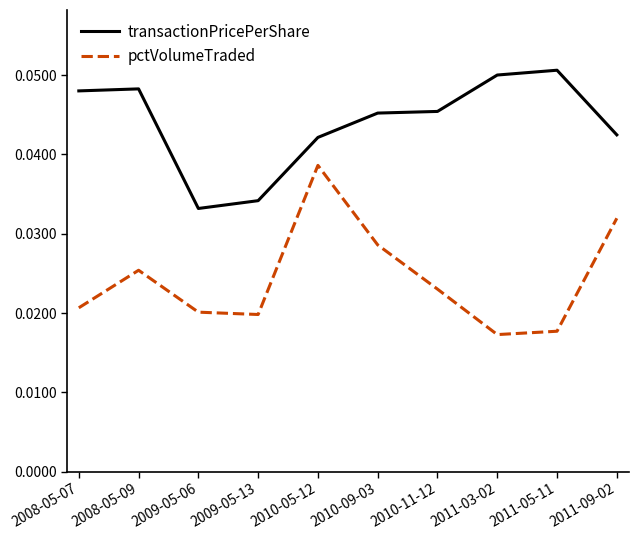

Is the value of pctVolumeTraded at 2011-03-02 greater than the value of transactionPricePerShare at 2010-11-12?

No